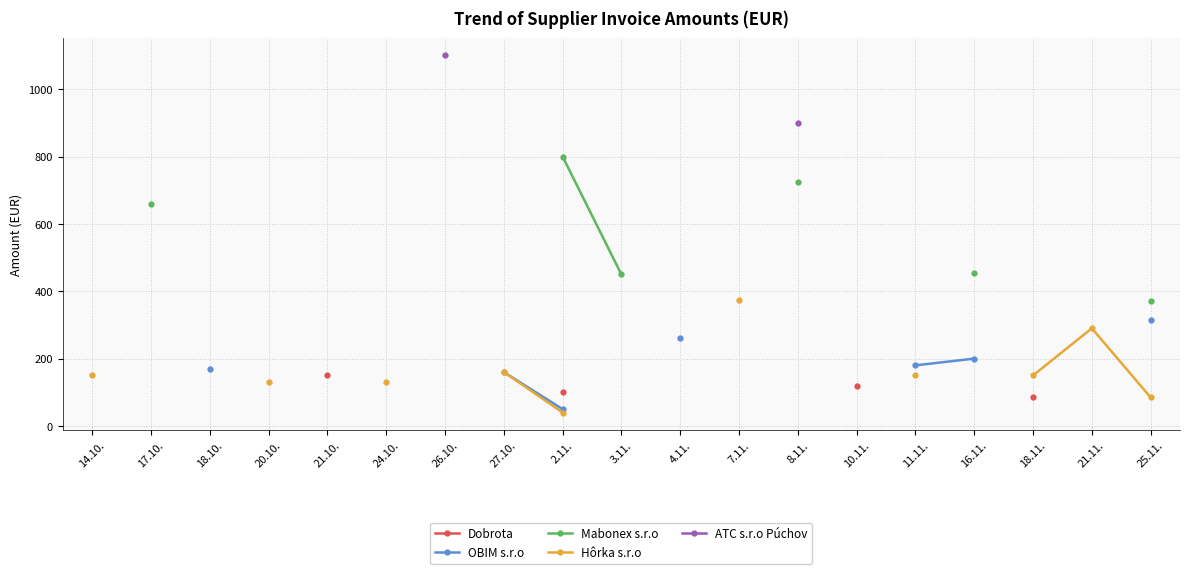

True or false: Dobrota and Hôrka s.r.o intersect in this chart.

False